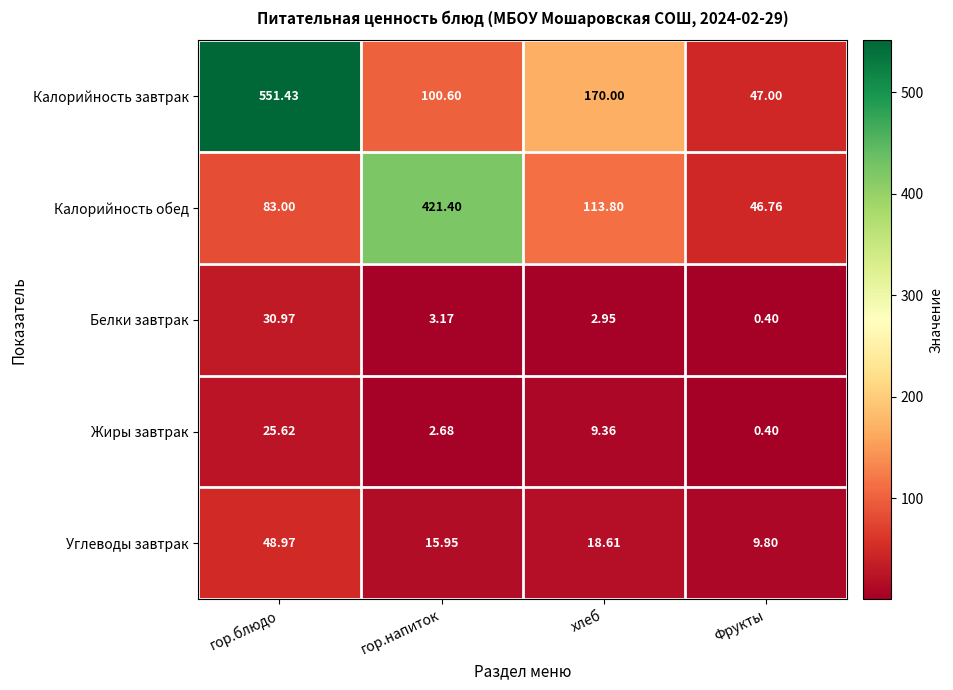

At which label does Углеводы завтрак reach its minimum?

Фрукты